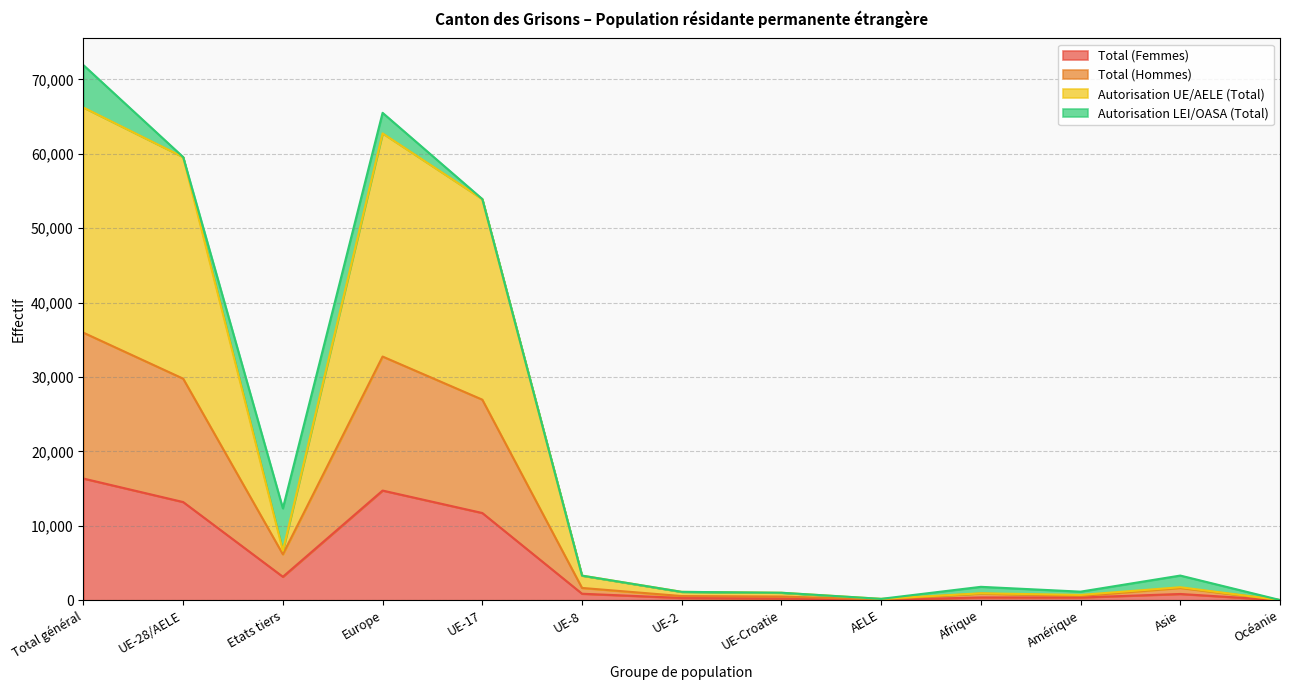

What is the sum of the Total (Hommes) values at Etats tiers and UE-28/AELE?

35962